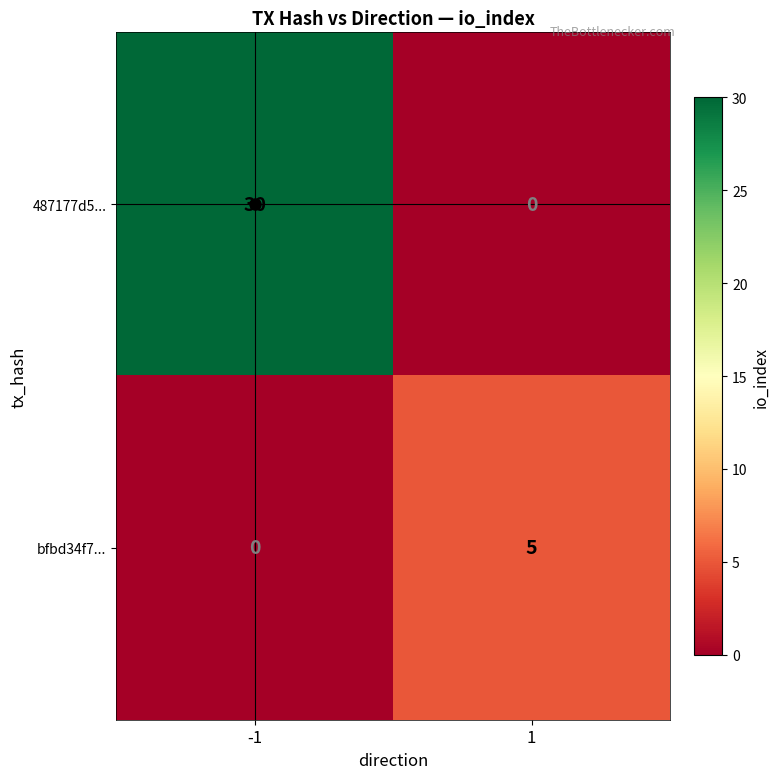

Is it true that bfbd34f7... equals 0 at -1?

True